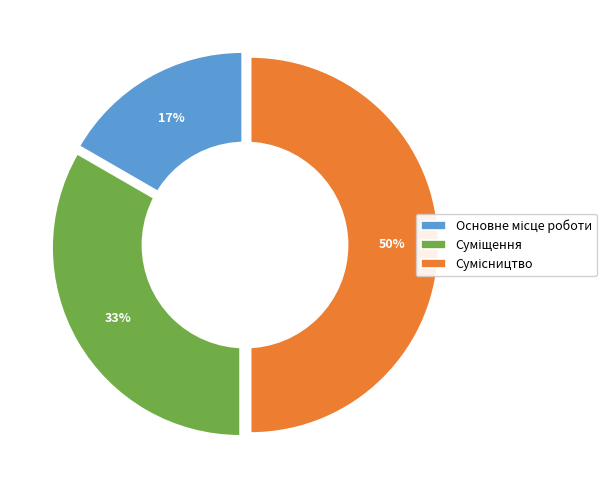

What portion of the pie excludes Суміщення?

66.7%